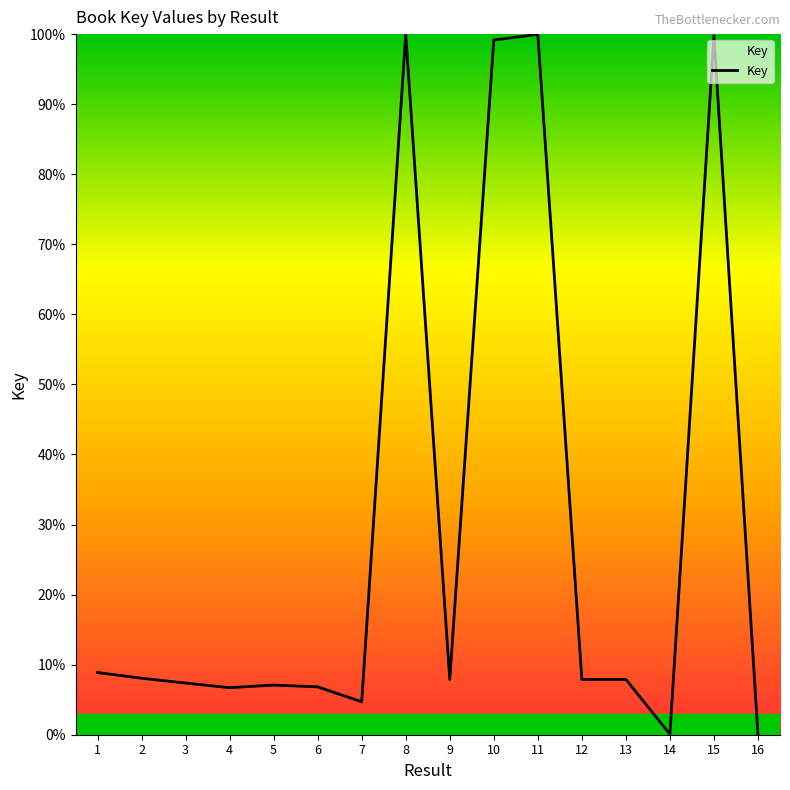

How many lines are shown in the chart?

1